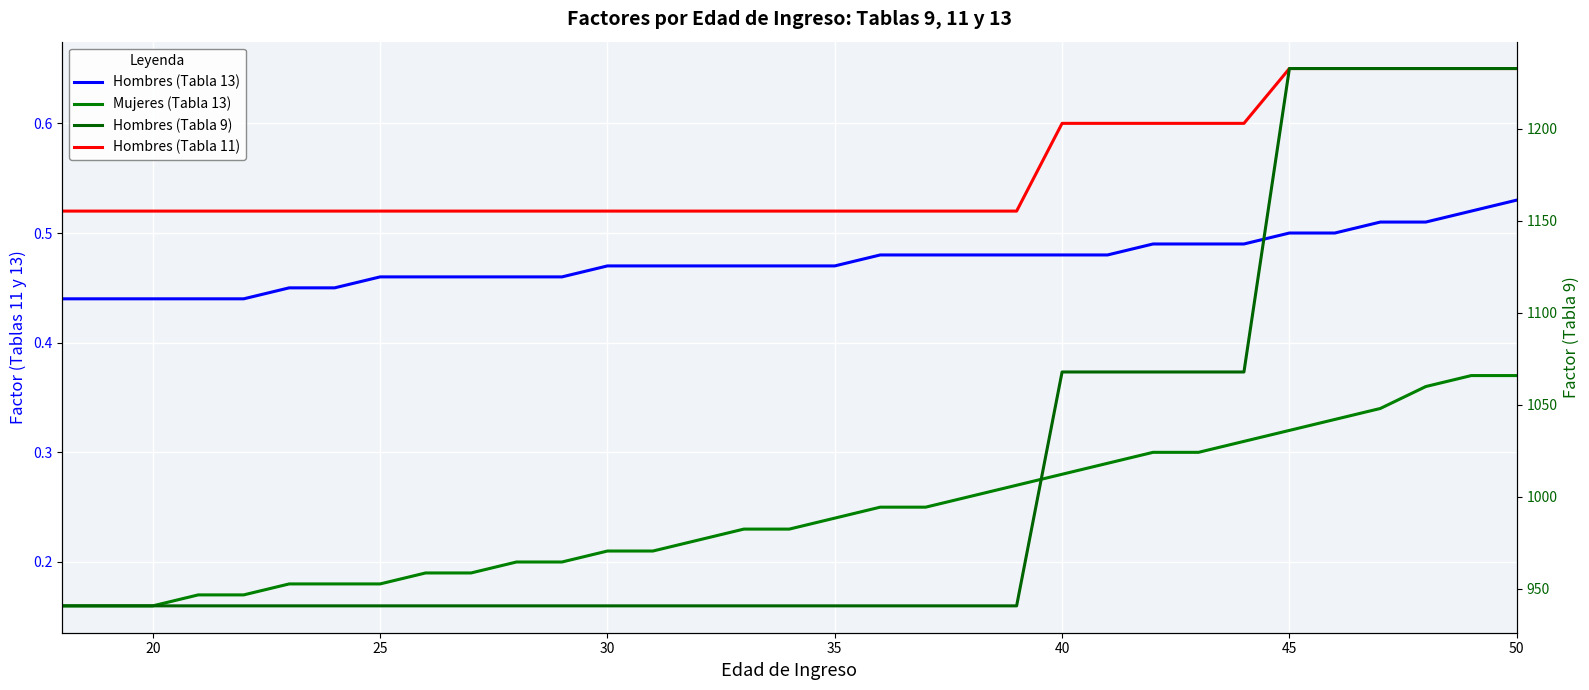

True or false: Hombres (Tabla 9) and Mujeres (Tabla 13) cross at least once.

False